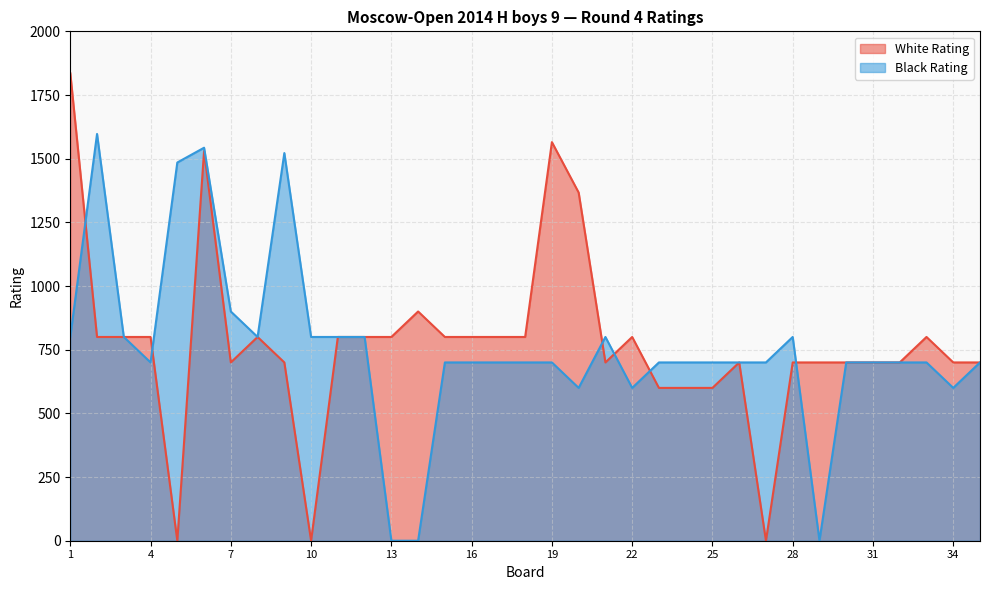

Reading right to left, list all the values displayed in this chart.

White Rating: 35=700	34=700	33=800	32=700	31=700	30=700	29=700	28=700	27=0	26=700	25=600	24=600	23=600	22=800	21=700	20=1367	19=1565	18=800	17=800	16=800	15=800	14=900	13=800	12=800	11=800	10=0	9=700	8=800	7=700	6=1530	5=0	4=800	3=800	2=800	1=1836
Black Rating: 35=700	34=600	33=700	32=700	31=700	30=700	29=0	28=800	27=700	26=700	25=700	24=700	23=700	22=600	21=800	20=600	19=700	18=700	17=700	16=700	15=700	14=0	13=0	12=800	11=800	10=800	9=1522	8=800	7=900	6=1543	5=1485	4=700	3=800	2=1597	1=800